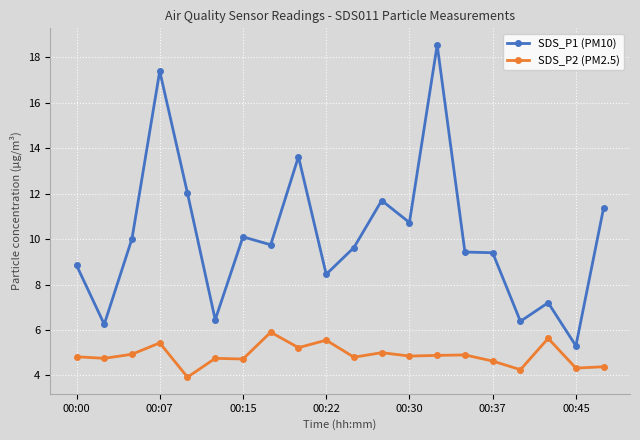

What is the difference between the second highest and second lowest values in the SDS_P2 (PM2.5) series?

1.4